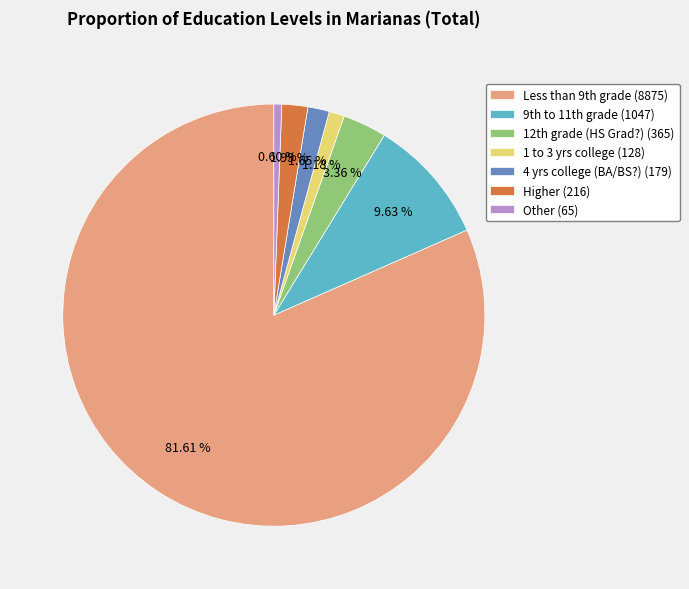

Which slice is the largest?

Less than 9th grade